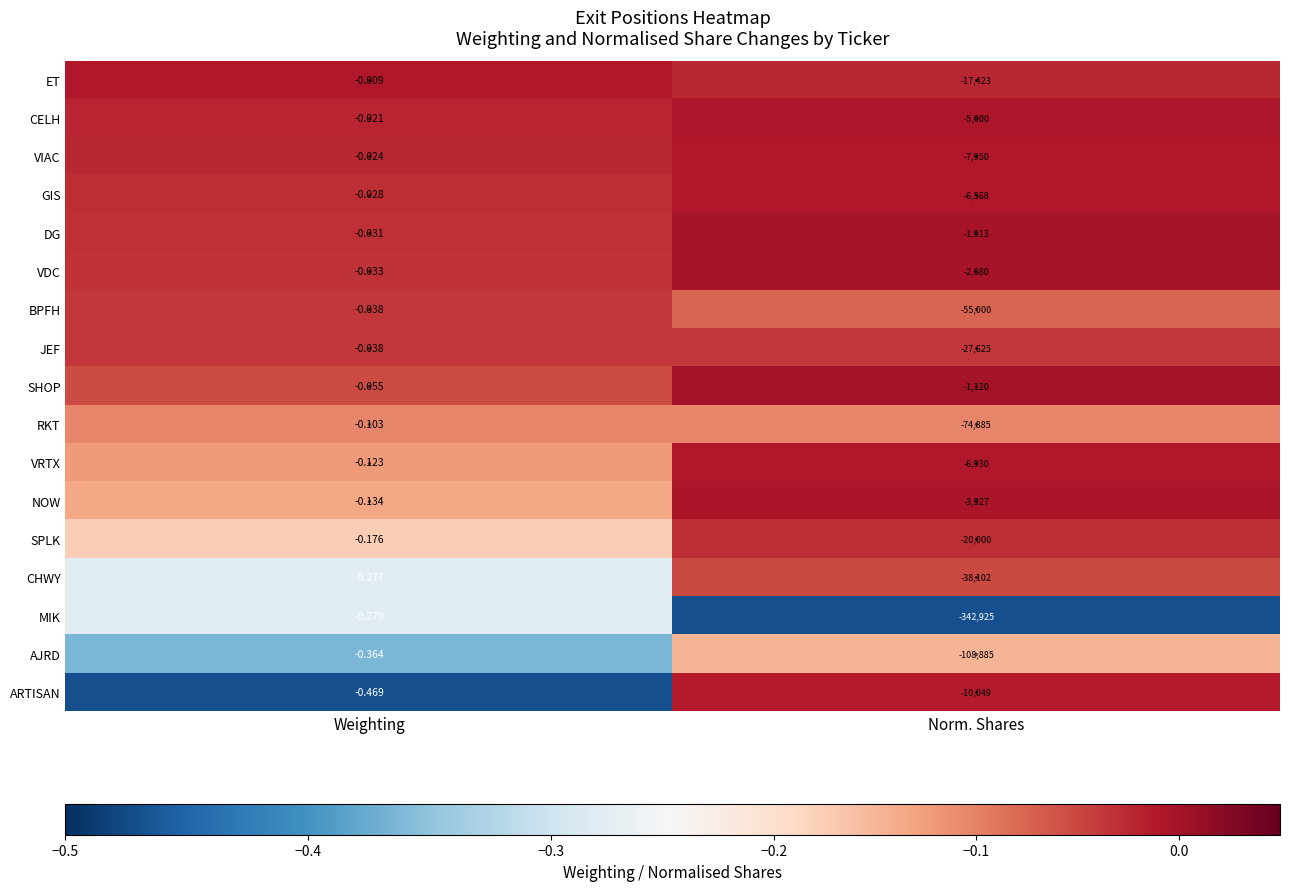

Where is MIK nearest to the value -171462?

Weighting